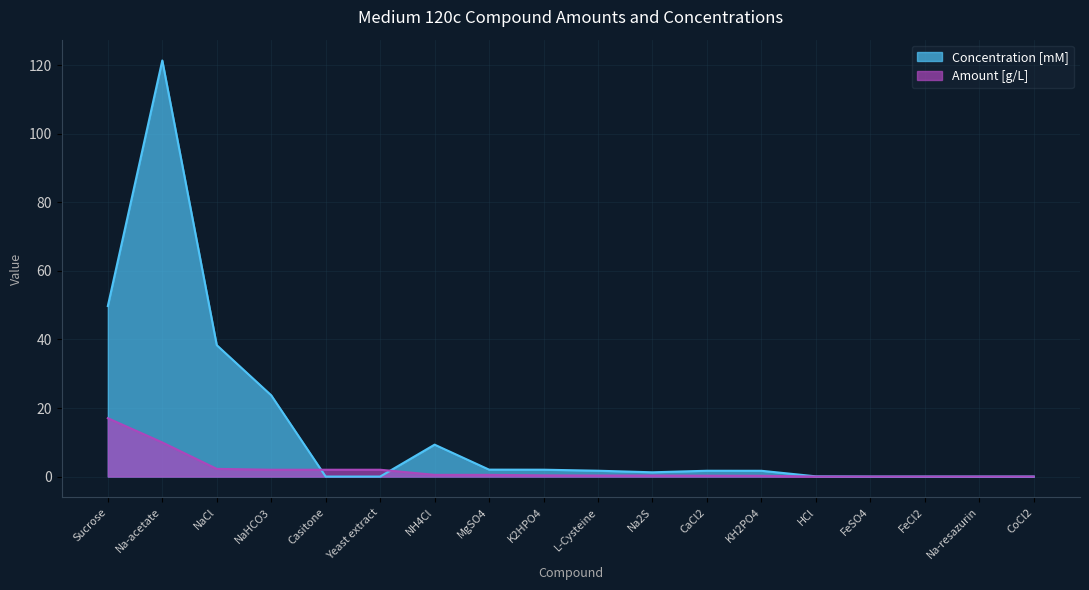

Which series has the largest range (max minus min)?

Concentration [mM]